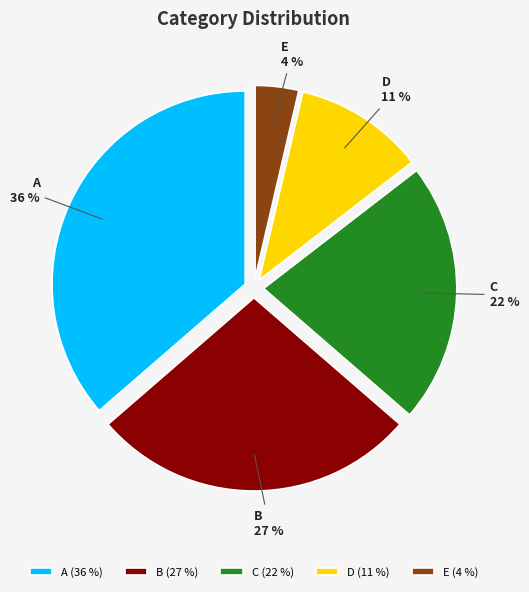

Rank the categories by value from highest to lowest.

A, B, C, D, E